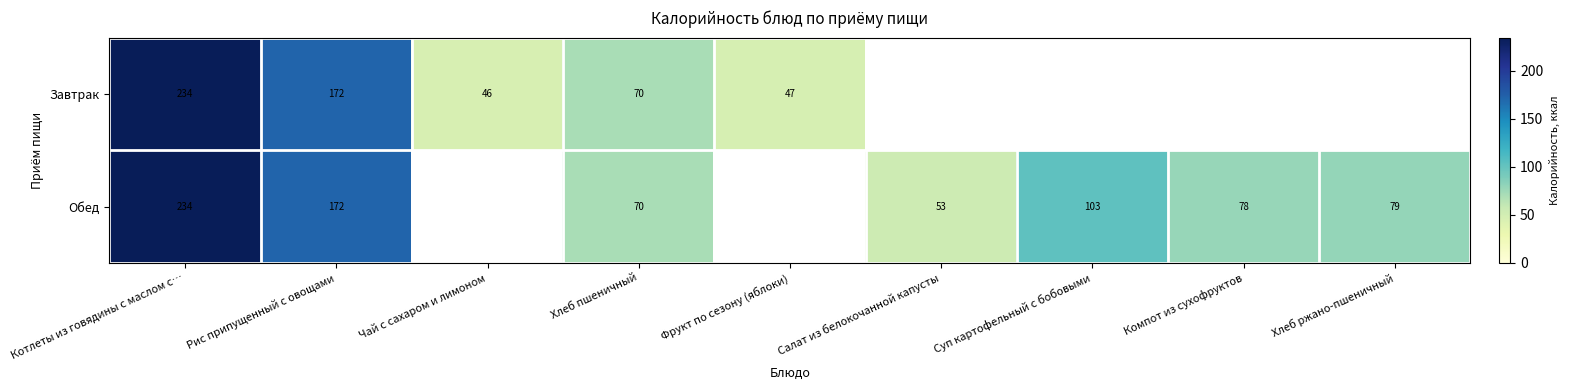

At which category is the sum across all series the highest?

Котлеты из говядины с маслом с…